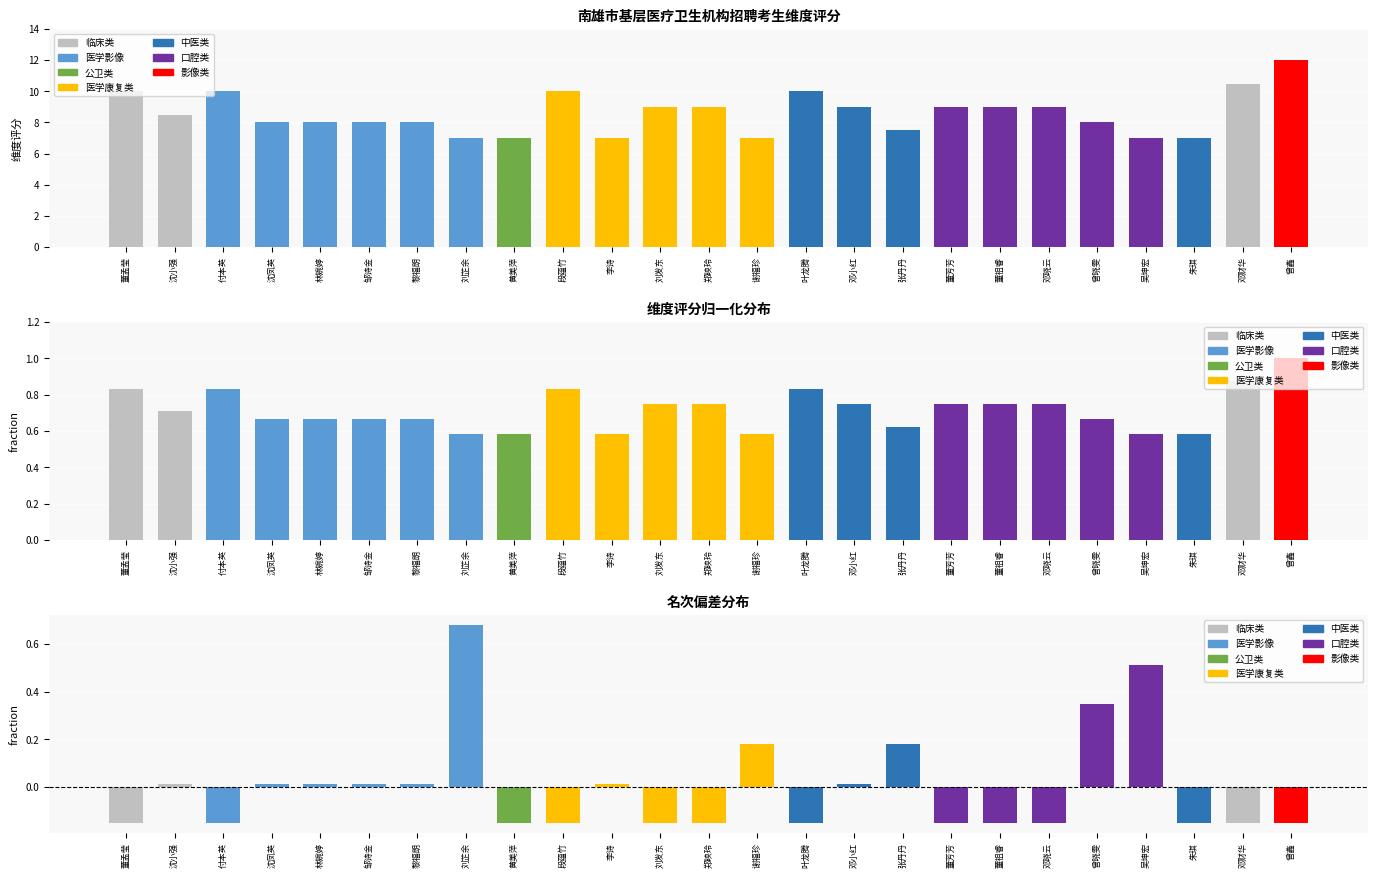

What is the label of the 9th bar from the right?

张丹丹